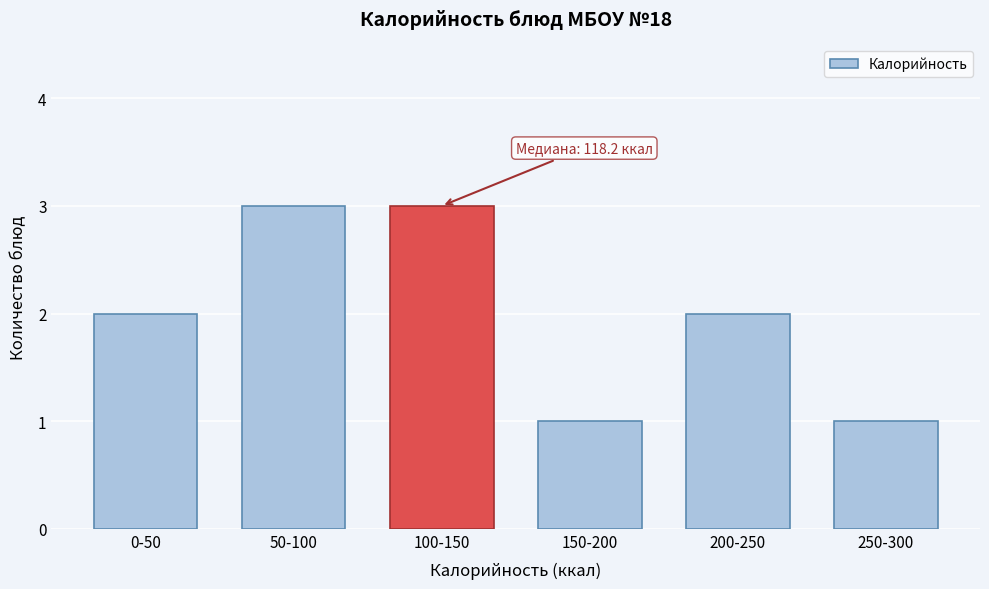

Reading left to right, transcribe all the data shown in this chart.

0-50=2	50-100=3	100-150=3	150-200=1	200-250=2	250-300=1